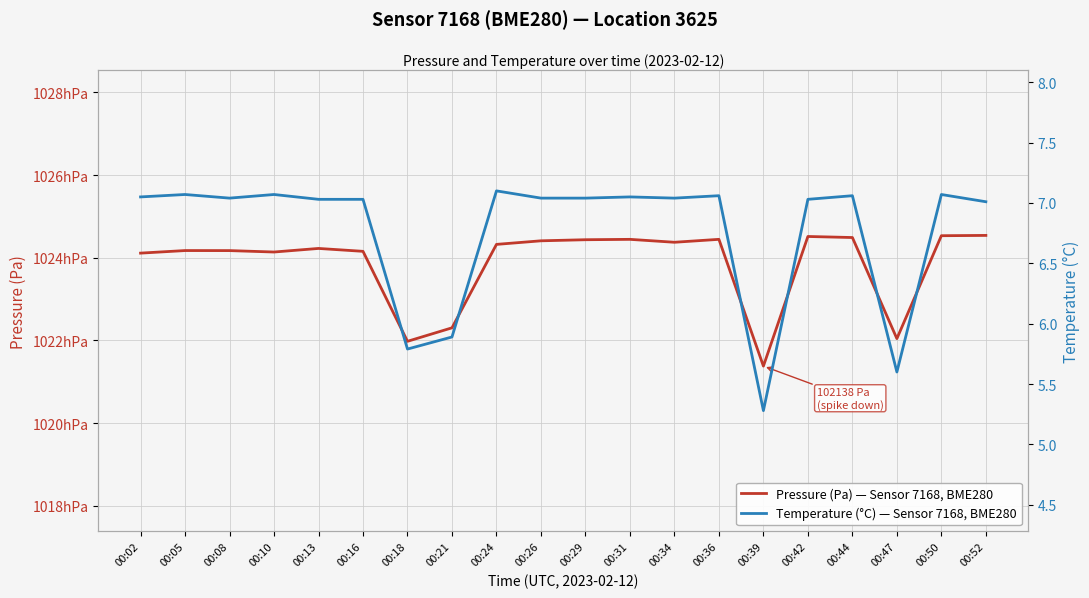

How many lines are shown in the chart?

2